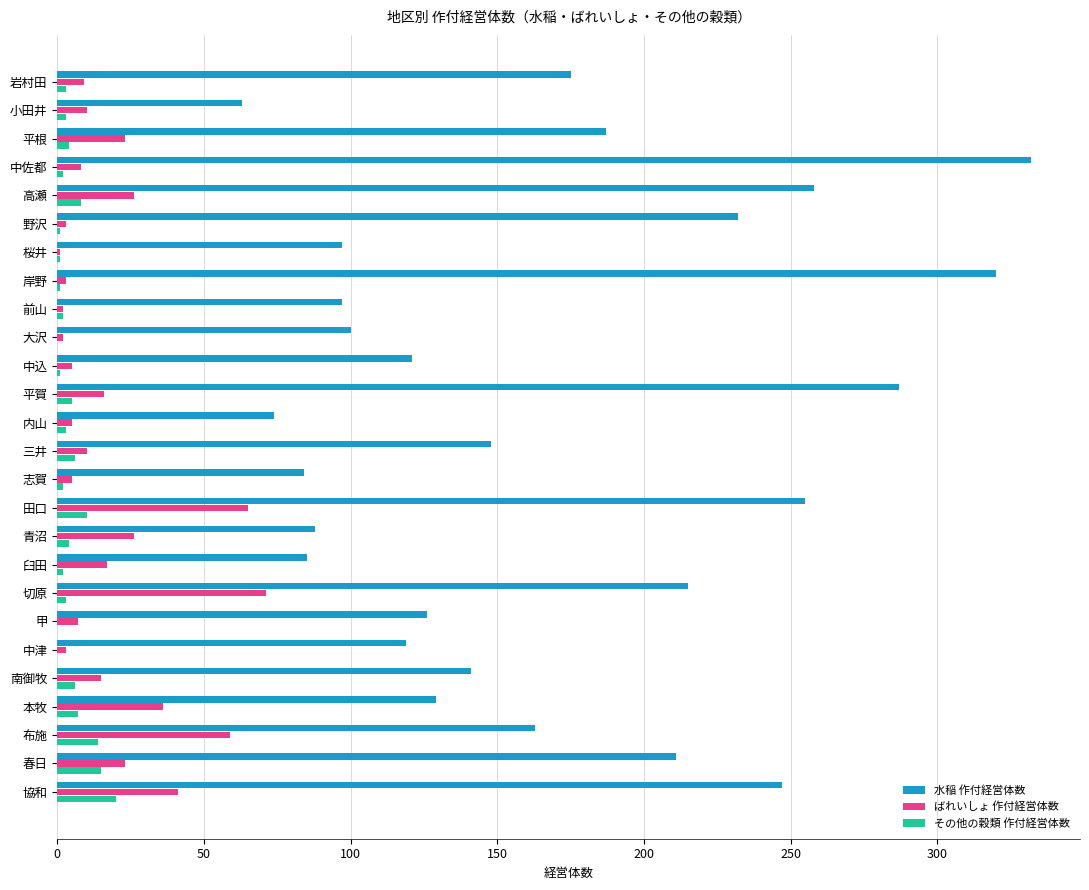

Is it true that ばれいしょ 作付経営体数 equals 12 at 青沼?

False